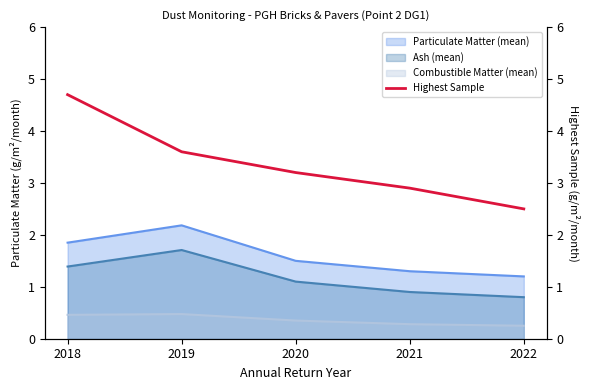

Which category has the highest value in the Ash (mean) series?

2019